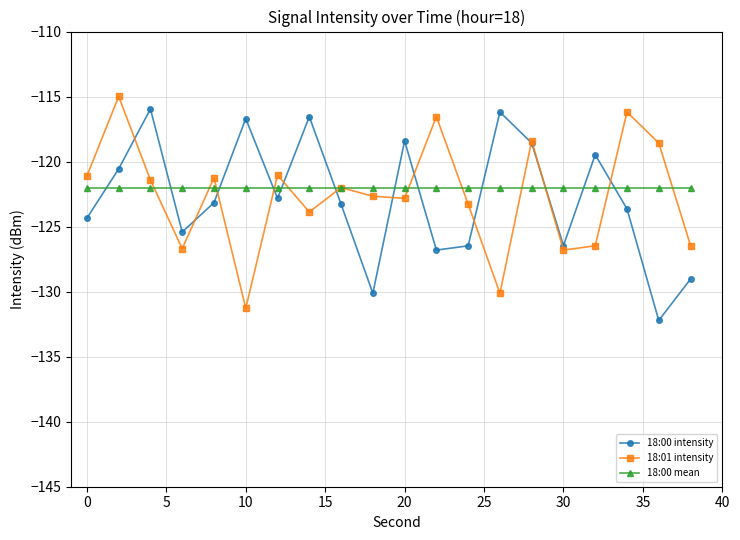

What is the highest value of the 18:00 mean series?

-122.0